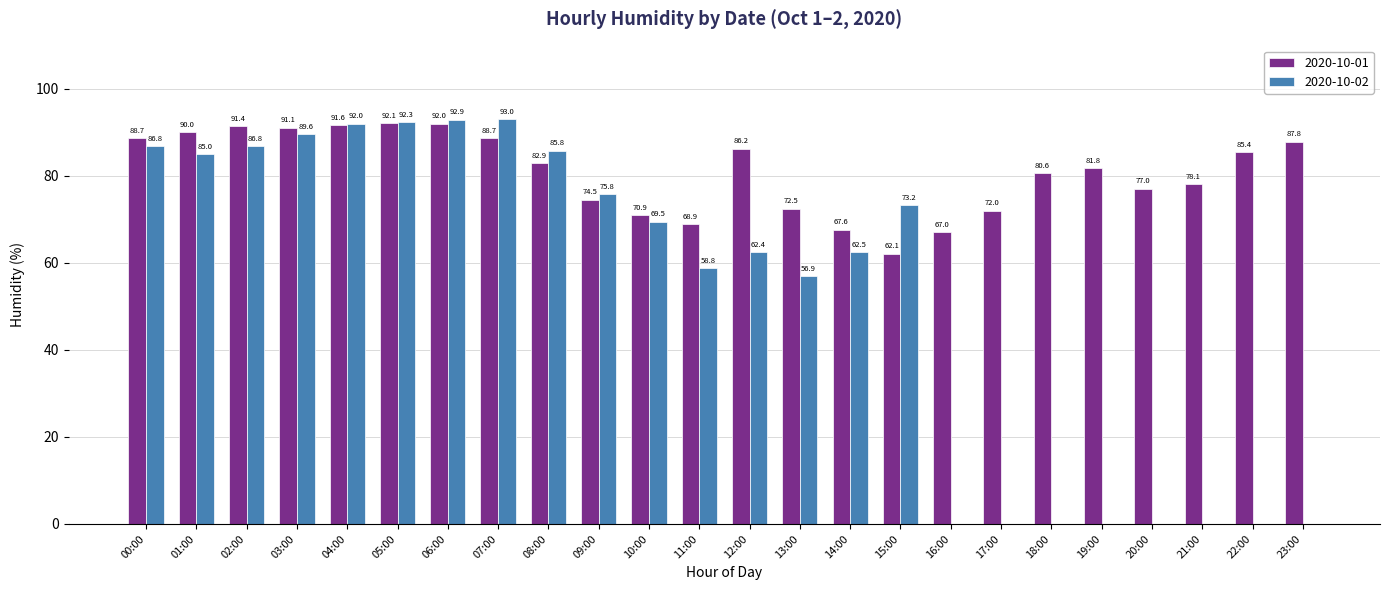

What is the maximum value shown in the chart?

93.0